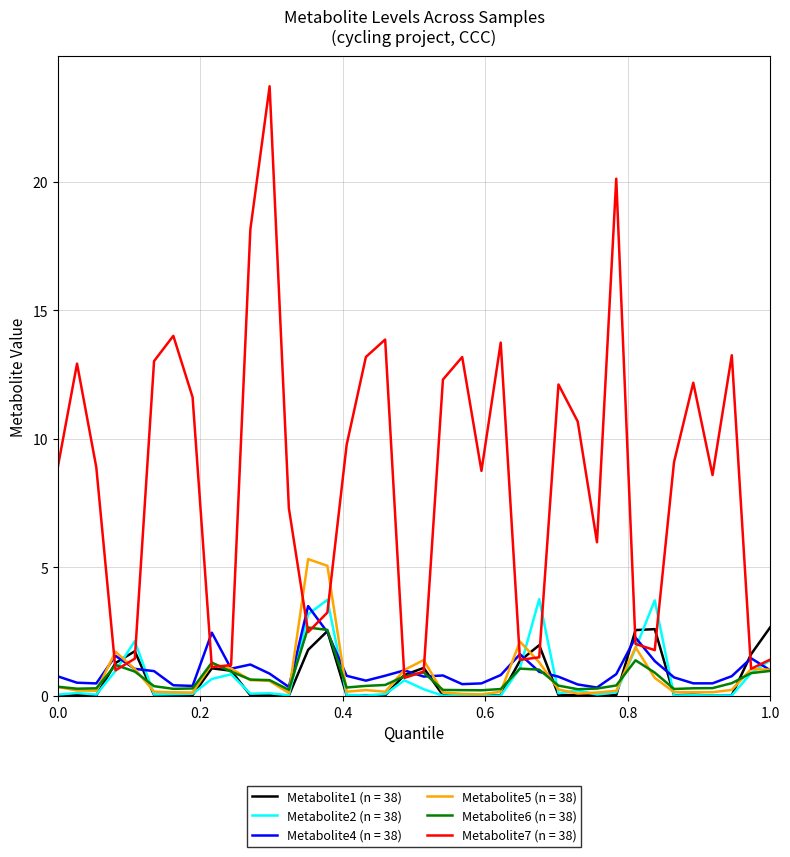

What is the greatest value displayed?

23.7